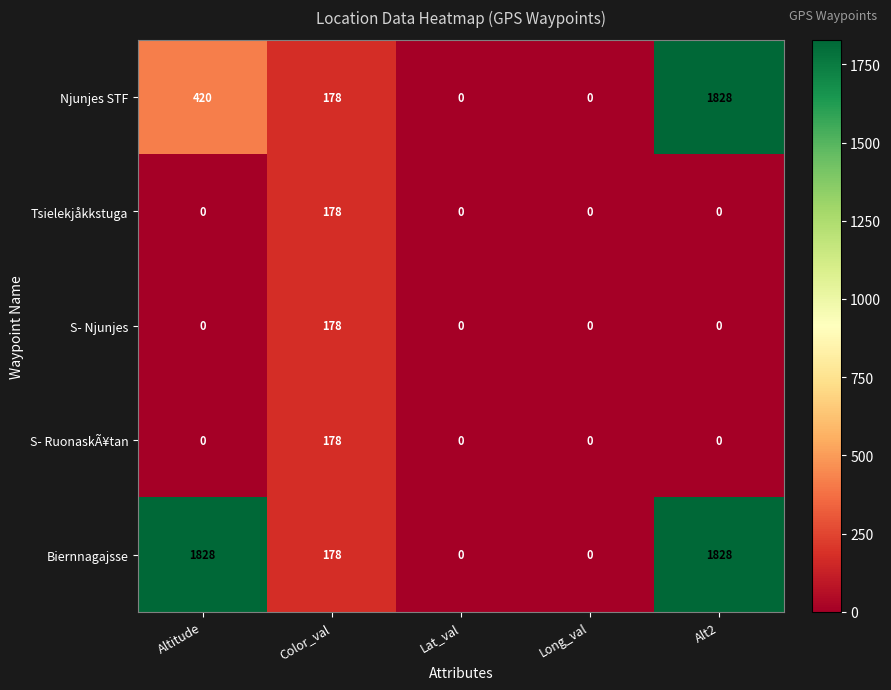

Between Altitude and Alt2, which series saw the biggest shift?

Njunjes STF